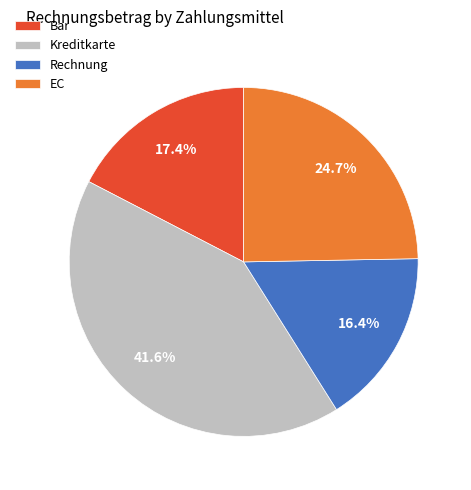

Which category has the smallest portion of the pie?

Rechnung